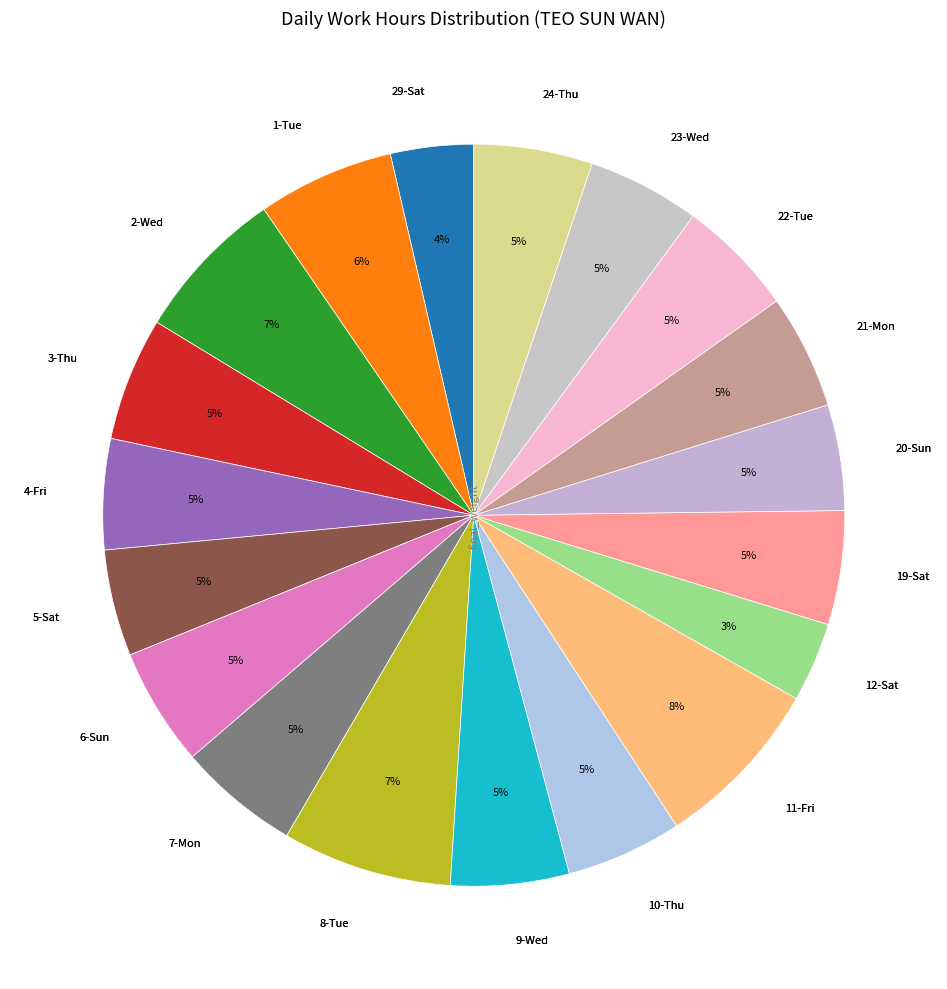

Does 7-Mon account for over 50% of the chart?

No